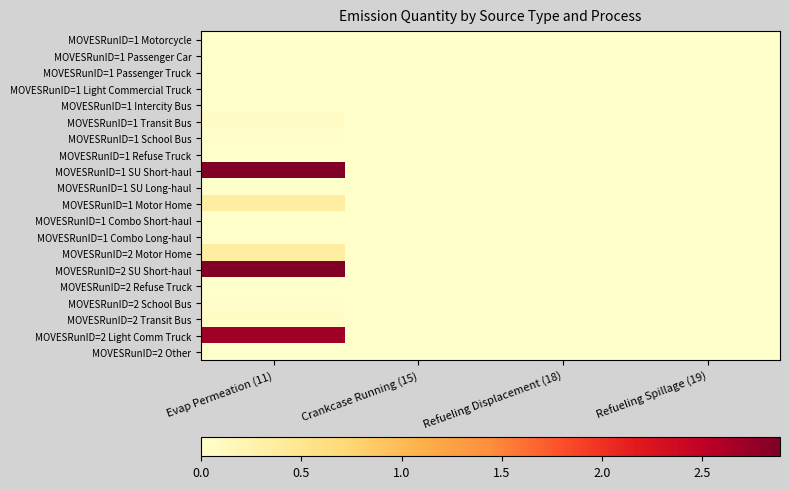

Which category has the lowest value across all series?

Evap Permeation (11)